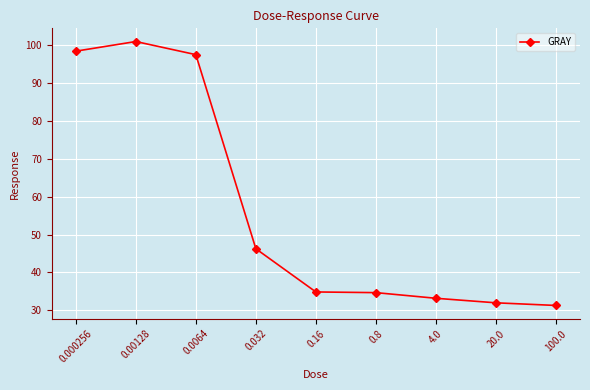

Where does the data first go above 34?

0.000256